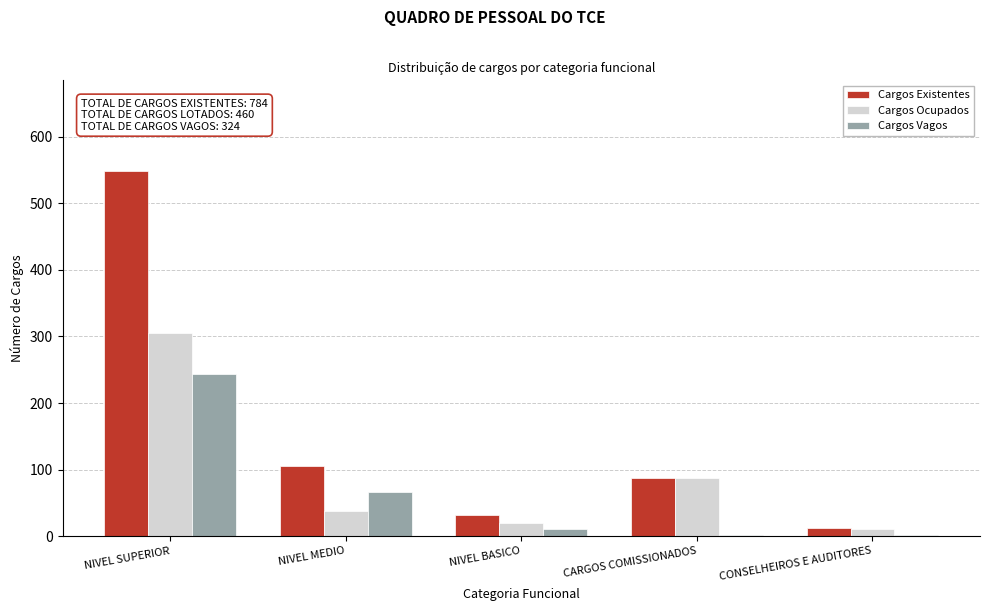

Which category has the highest value across all series?

NIVEL SUPERIOR